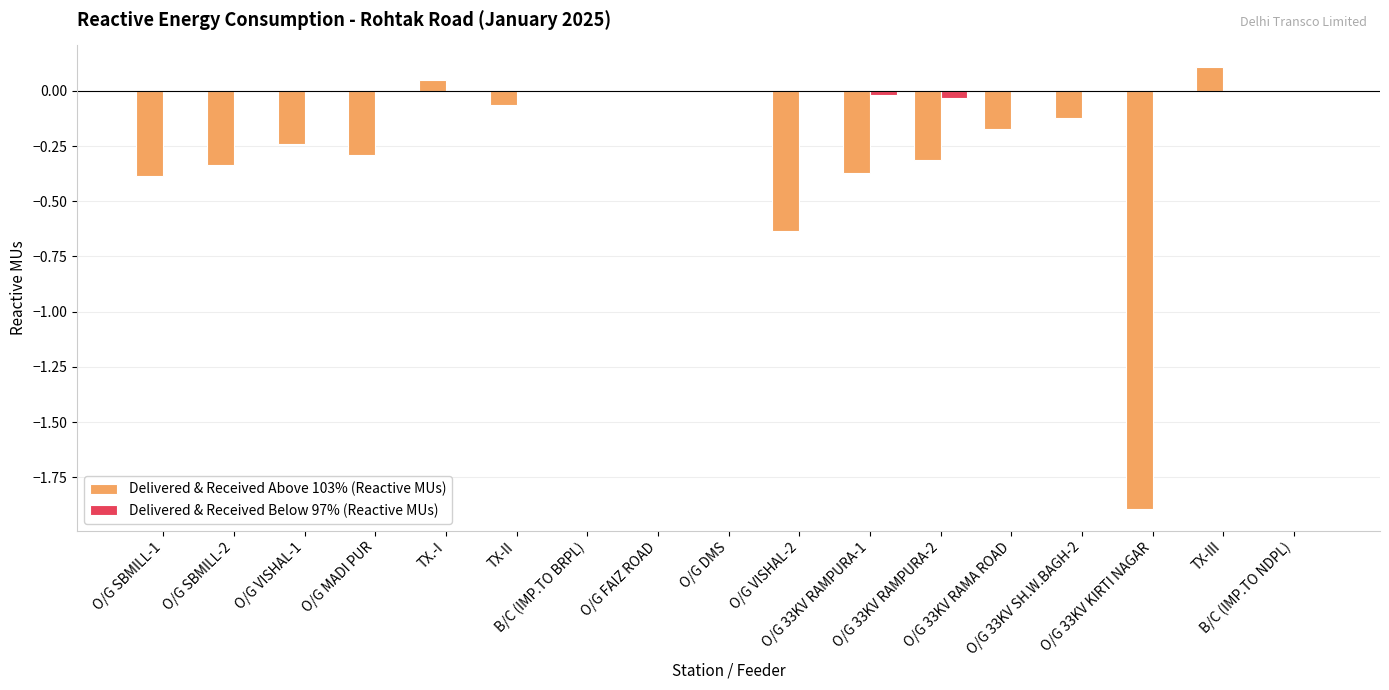

Which series has the largest total across all categories?

Delivered & Received Below 97% (Reactive MUs)